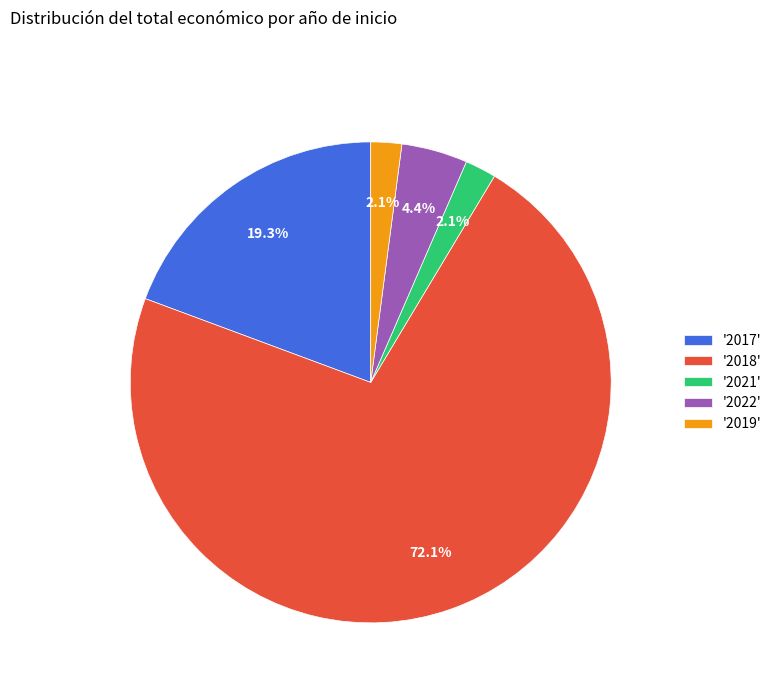

Which category has the biggest portion of the pie?

'2018'